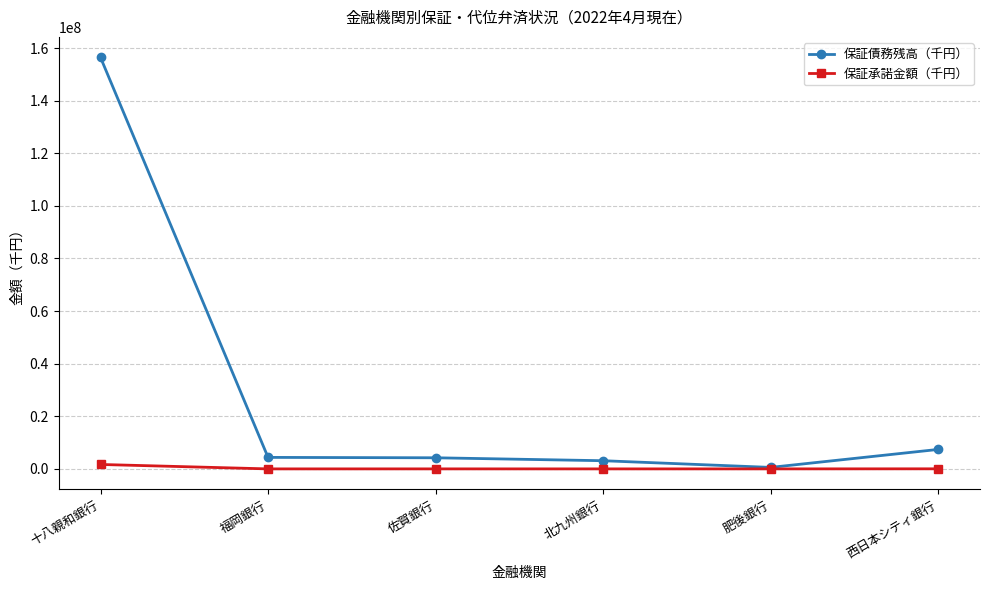

Which series has the widest spread of values?

保証債務残高（千円）